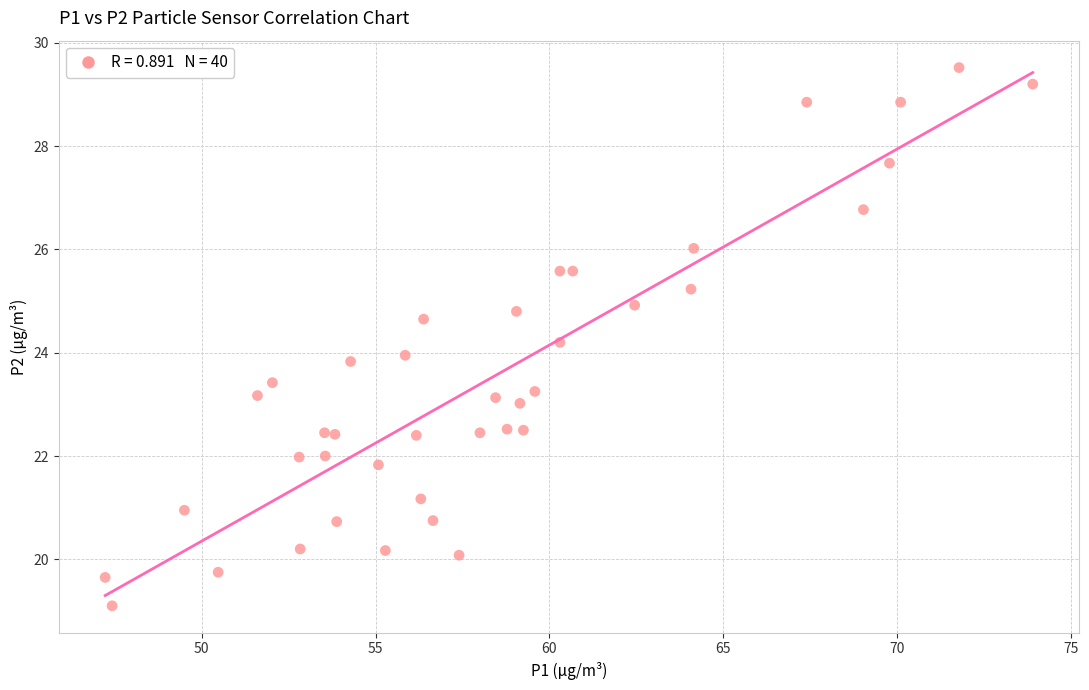

What is the range of X values (max minus min)?

26.7